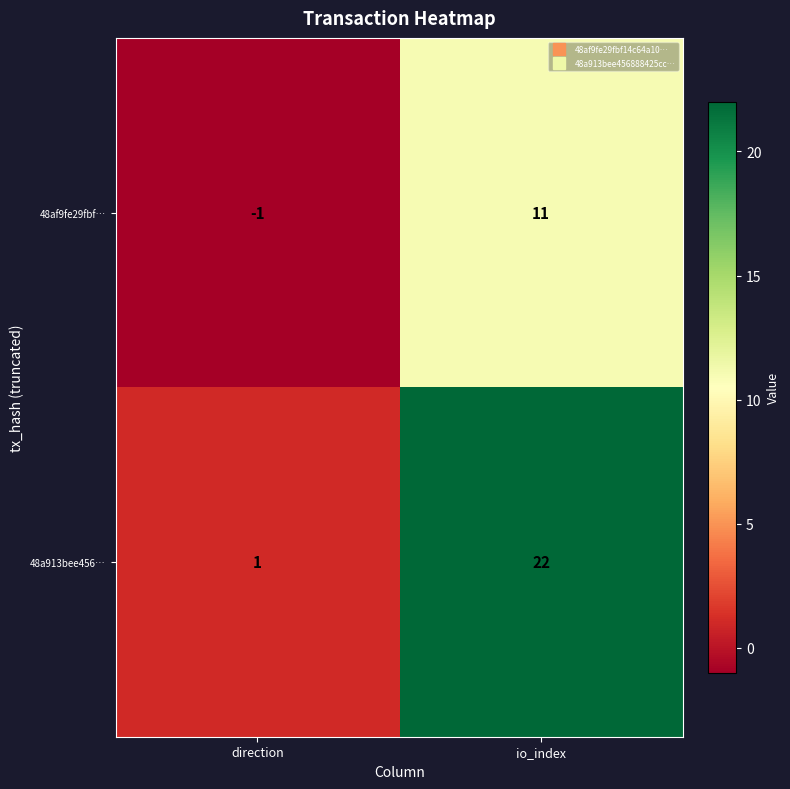

Where is 48af9fe29fbf… nearest to the value 5?

direction